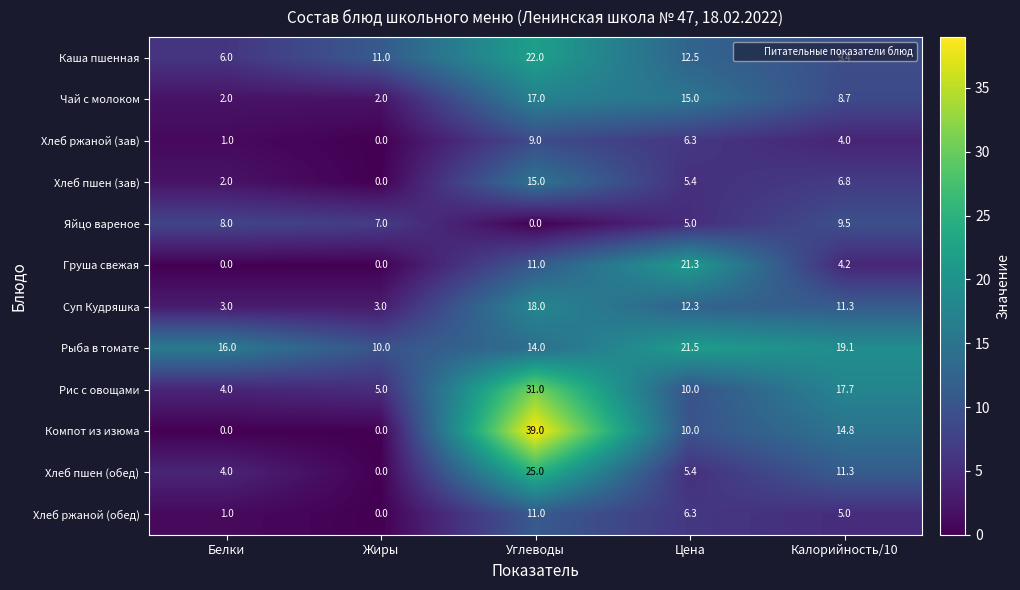

What value does the Суп Кудряшка series have at Белки?

3.0